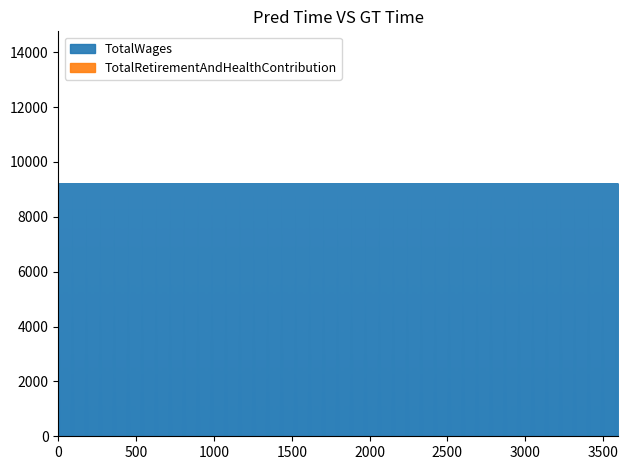

Count the number of data series in this chart.

2